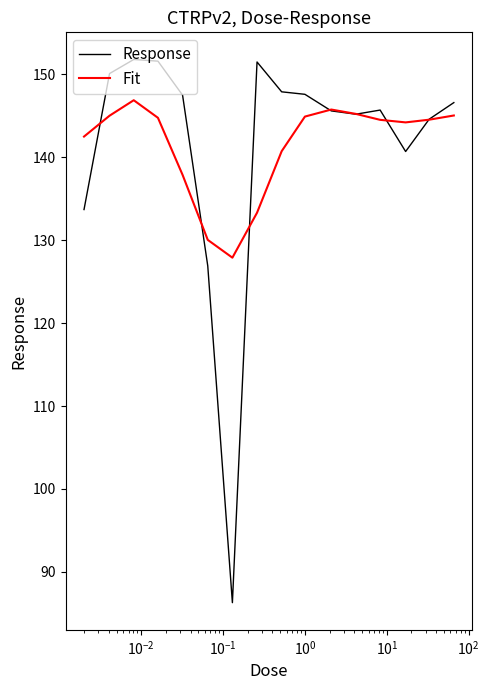

Does the chart display data point markers on the line(s)?

No